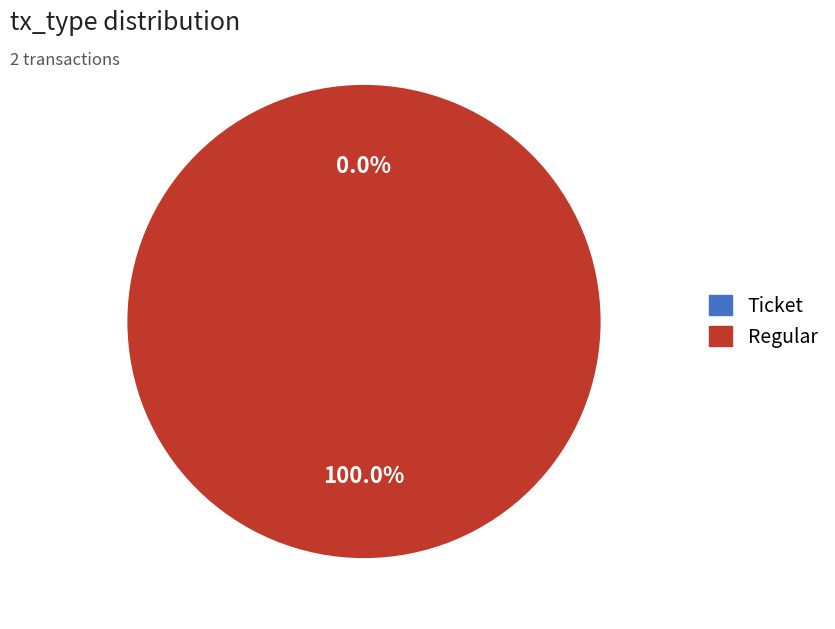

Combined, do Ticket and Regular account for over 50%?

Yes